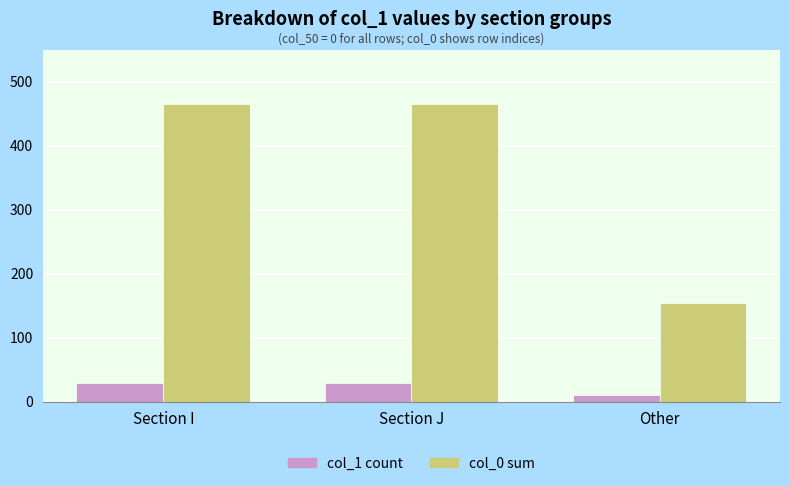

Which series has the largest total across all categories?

col_0 sum